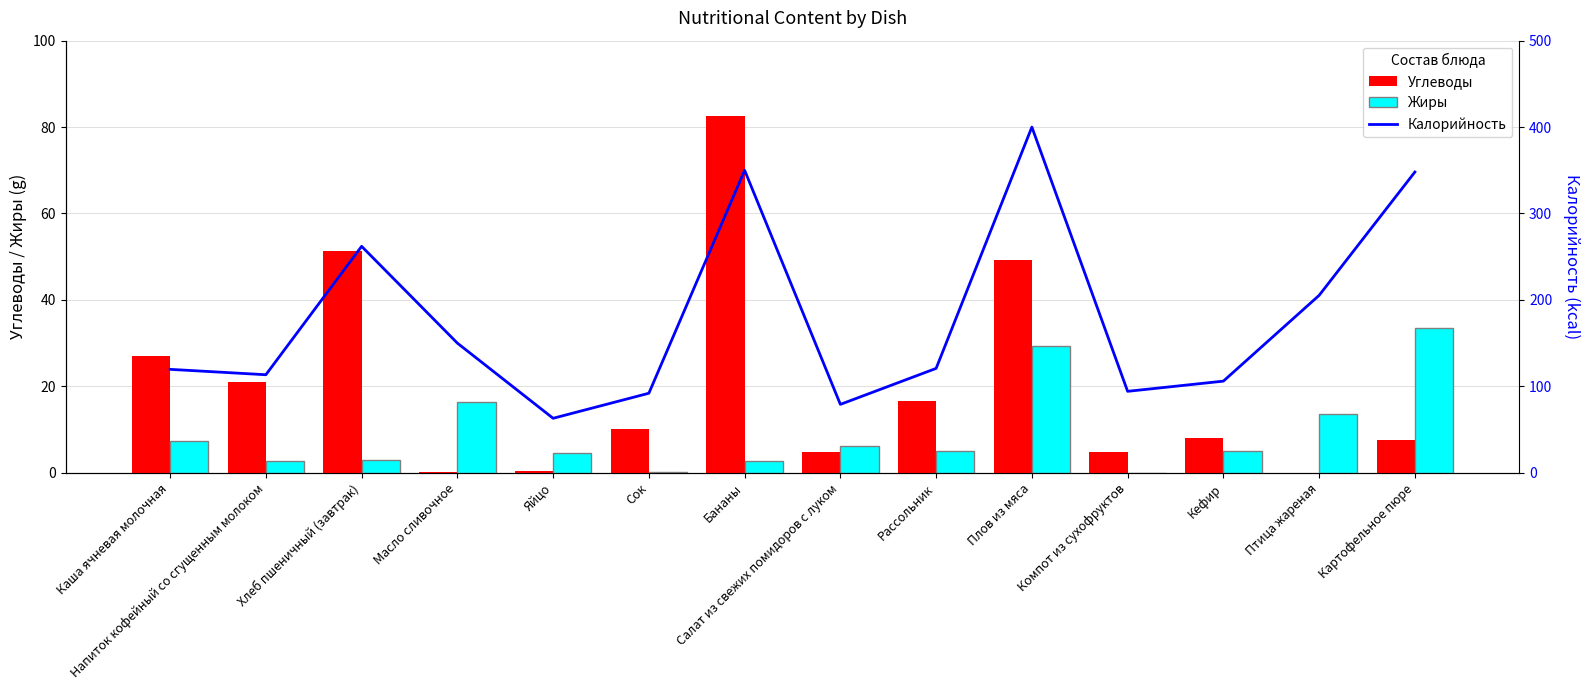

Where does the Углеводы series first go above 10?

Каша ячневая молочная